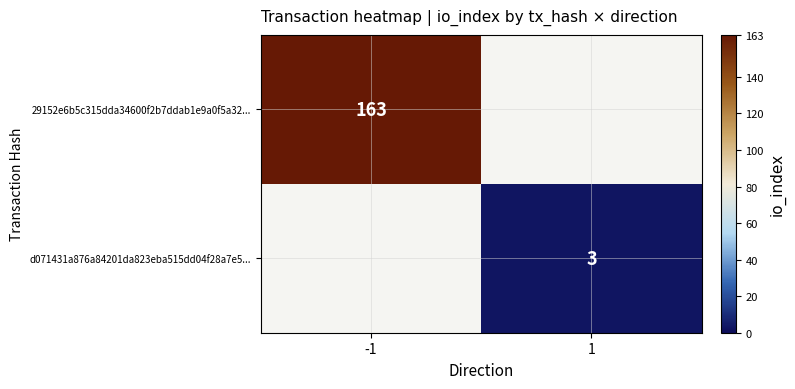

The 29152e6b5c315dda34600f2b7ddab1e9a0f5a32... series shows 60 at -1. True or false?

False